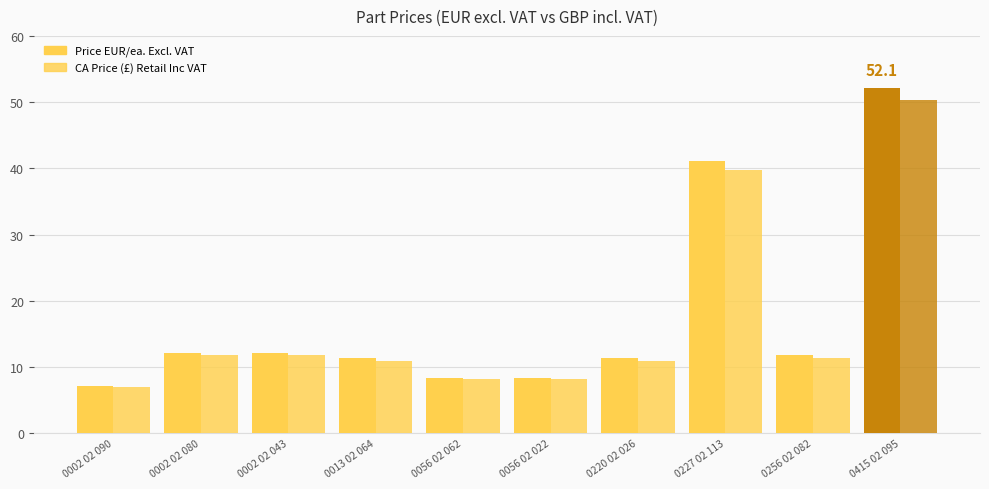

How many series are shown in this chart?

2